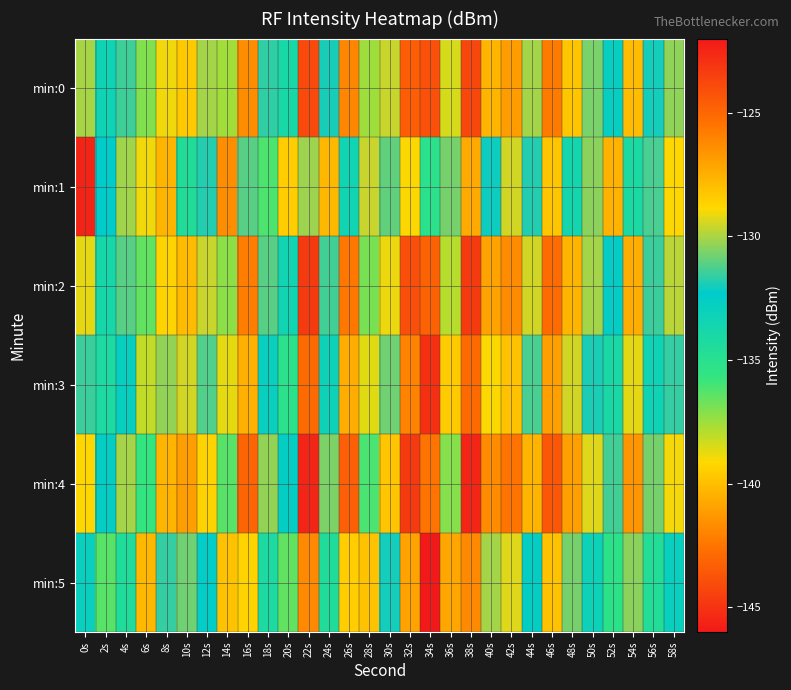

Reading left to right, extract all data points from this chart.

min:0: 0s=-130.0	2s=-133.3	4s=-131.4	6s=-137.0	8s=-129.0	10s=-128.3	12s=-130.1	14s=-137.6	16s=-126.3	18s=-131.6	20s=-133.9	22s=-123.9	24s=-132.0	26s=-126.1	28s=-137.5	30s=-129.6	32s=-124.7	34s=-143.9	36s=-138.4	38s=-123.8	40s=-127.7	42s=-126.9	44s=-130.1	46s=-125.7	48s=-128.3	50s=-130.7	52s=-132.7	54s=-128.0	56s=-132.0	58s=-130.4
min:1: 0s=-145.6	2s=-132.3	4s=-130.1	6s=-129.1	8s=-127.7	10s=-134.5	12s=-131.8	14s=-126.4	16s=-131.1	18s=-136.1	20s=-128.5	22s=-130.2	24s=-127.8	26s=-133.4	28s=-129.6	30s=-131.0	32s=-128.9	34s=-135.2	36s=-130.7	38s=-127.3	40s=-132.1	42s=-129.5	44s=-131.8	46s=-128.2	48s=-133.7	50s=-130.4	52s=-127.6	54s=-134.1	56s=-131.3	58s=-128.8
min:2: 0s=-129.2	2s=-133.8	4s=-131.1	6s=-136.5	8s=-128.7	10s=-127.9	12s=-129.6	14s=-137.2	16s=-125.8	18s=-131.1	20s=-133.4	22s=-123.3	24s=-131.4	26s=-125.6	28s=-136.9	30s=-129.1	32s=-124.1	34s=-143.2	36s=-137.9	38s=-123.3	40s=-127.1	42s=-126.3	44s=-129.5	46s=-125.2	48s=-127.7	50s=-130.1	52s=-132.2	54s=-127.4	56s=-131.5	58s=-129.8
min:3: 0s=-131.5	2s=-134.2	4s=-132.8	6s=-138.1	8s=-130.3	10s=-129.5	12s=-131.2	14s=-138.7	16s=-127.5	18s=-132.9	20s=-135.2	22s=-125.1	24s=-133.2	26s=-127.4	28s=-138.6	30s=-130.8	32s=-126.0	34s=-145.1	36s=-139.6	38s=-125.1	40s=-128.9	42s=-128.1	44s=-131.3	46s=-127.0	48s=-129.5	50s=-131.9	52s=-134.0	54s=-129.2	56s=-133.3	58s=-131.6
min:4: 0s=-128.8	2s=-132.6	4s=-130.1	6s=-135.7	8s=-127.7	10s=-126.9	12s=-128.7	14s=-136.3	16s=-124.9	18s=-130.3	20s=-132.6	22s=-122.5	24s=-130.6	26s=-124.7	28s=-136.1	30s=-128.2	32s=-123.3	34s=-142.5	36s=-137.1	38s=-122.5	40s=-126.3	42s=-125.5	44s=-127.7	46s=-124.4	48s=-127.0	50s=-129.3	52s=-131.4	54s=-126.6	56s=-130.7	58s=-129.0
min:5: 0s=-132.9	2s=-136.3	4s=-134.5	6s=-140.2	8s=-131.6	10s=-130.8	12s=-132.5	14s=-139.9	16s=-128.7	18s=-134.2	20s=-136.5	22s=-126.2	24s=-134.5	26s=-128.5	28s=-139.9	30s=-132.0	32s=-127.1	34s=-146.3	36s=-140.8	38s=-126.2	40s=-130.1	42s=-129.3	44s=-132.6	46s=-128.1	48s=-130.7	50s=-133.2	52s=-135.3	54s=-130.4	56s=-134.6	58s=-132.9